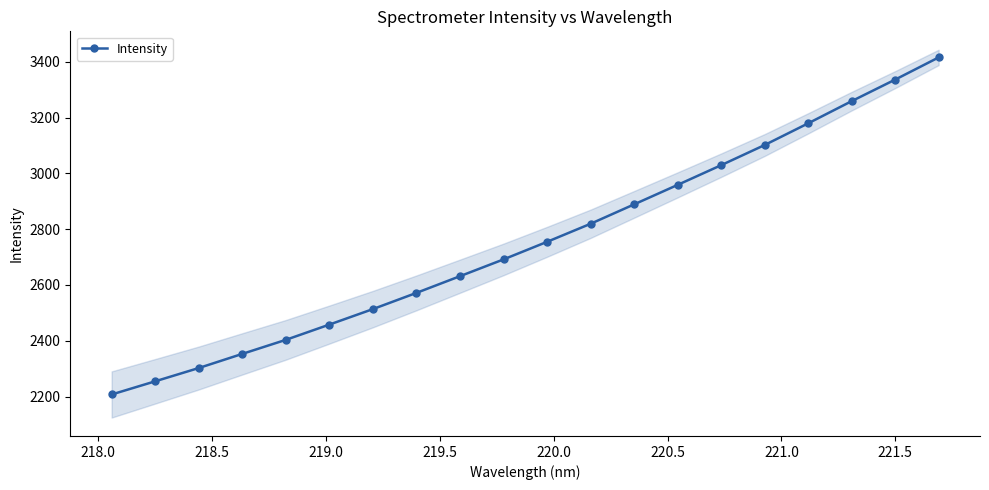

What is the greatest value displayed?

3415.3